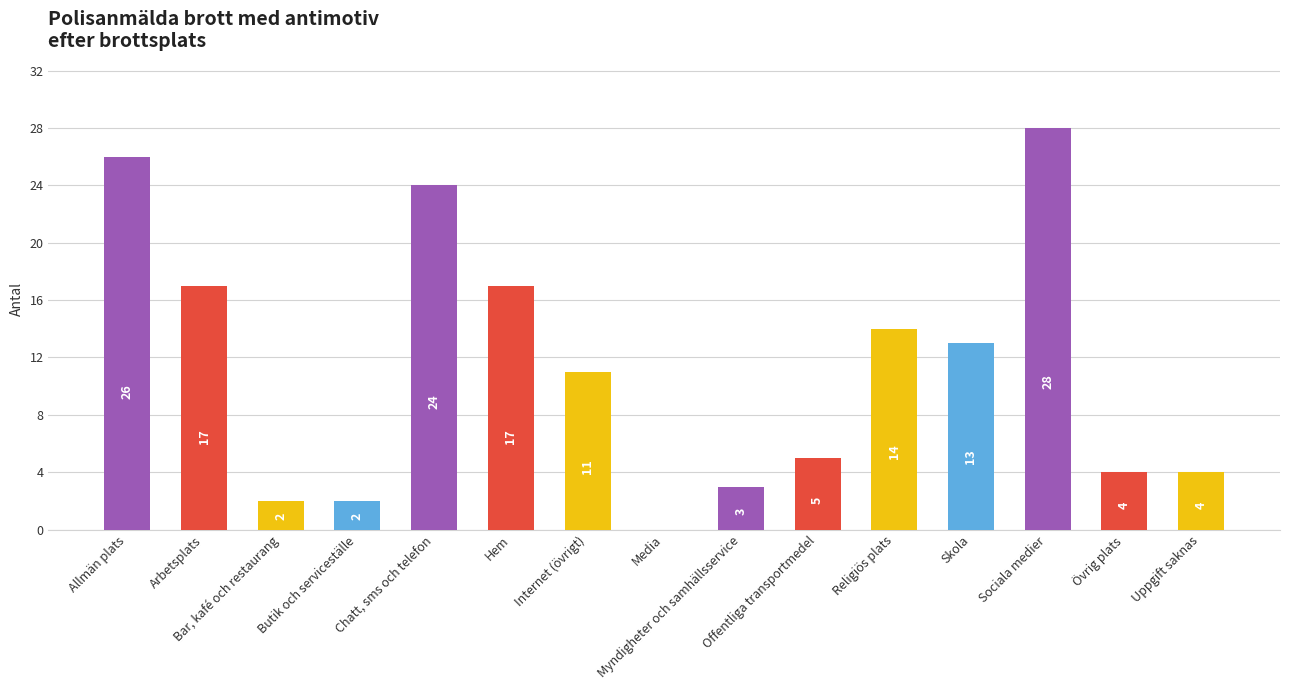

What is the sum of all values?

170